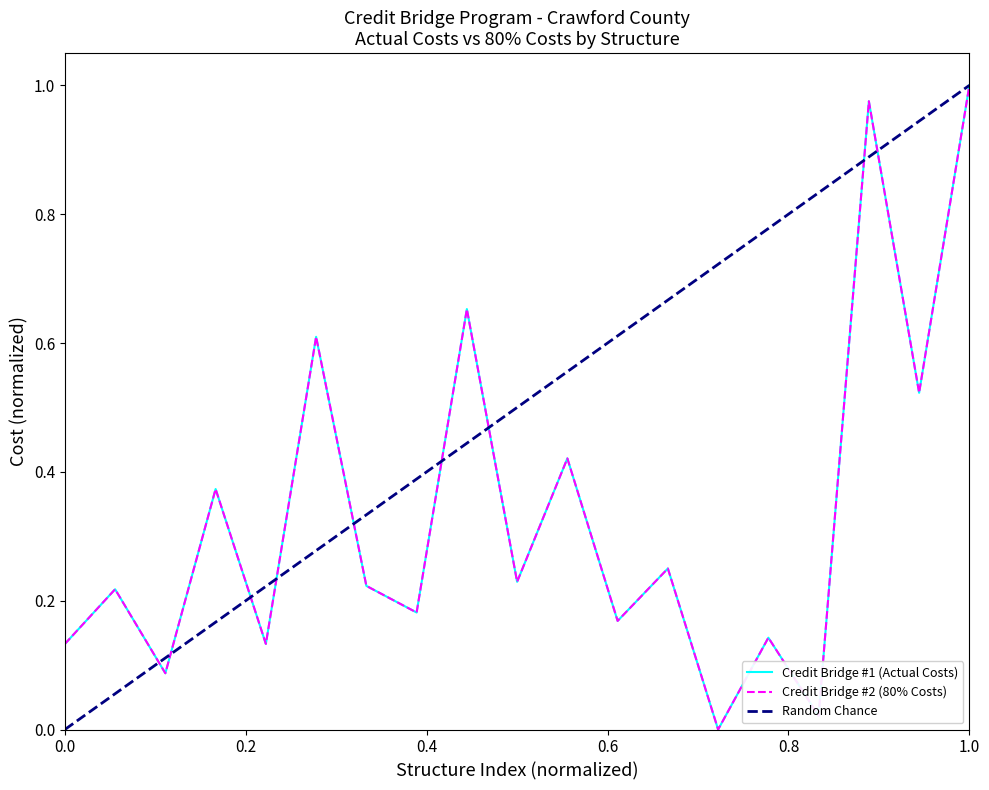

What is the difference between the second highest and minimum values in the Credit Bridge #2 (80% Costs) series?

1.0